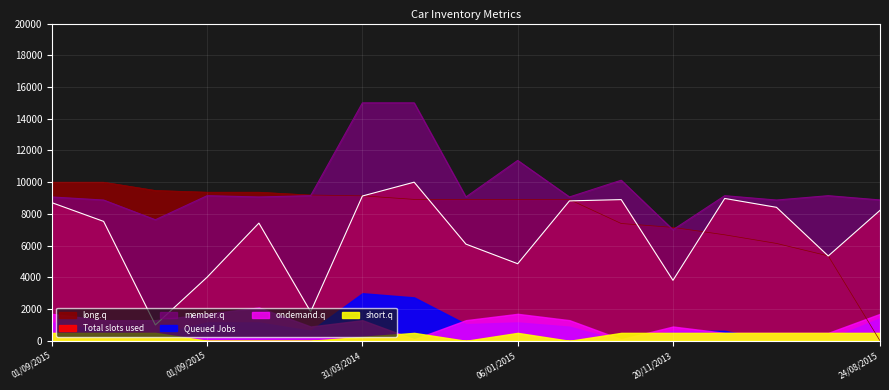

Which category has the highest value across all series?

31/03/2014